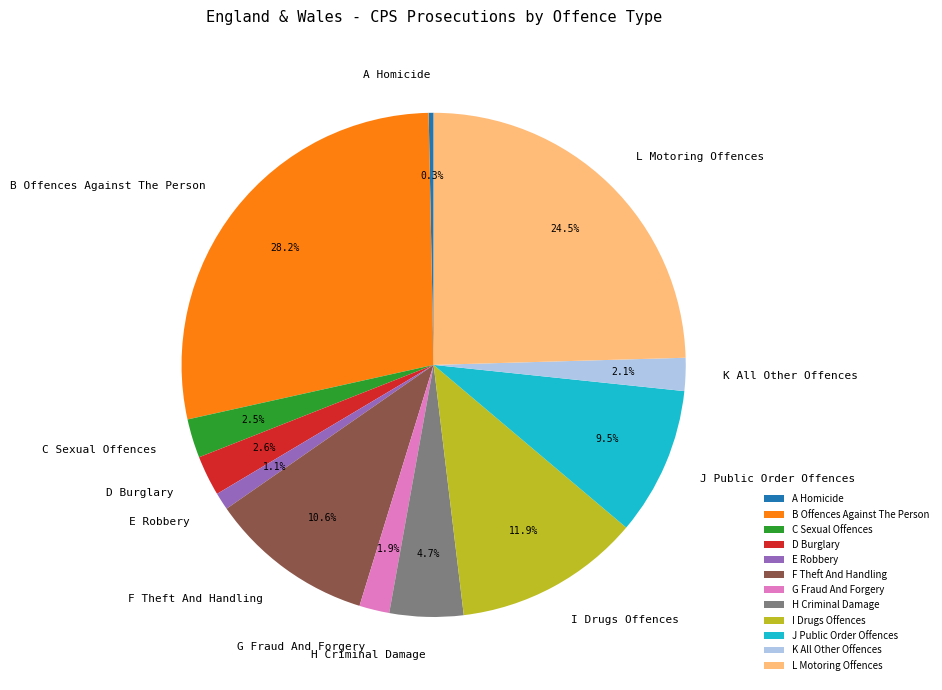

Does B Offences Against The Person account for over 50% of the chart?

No